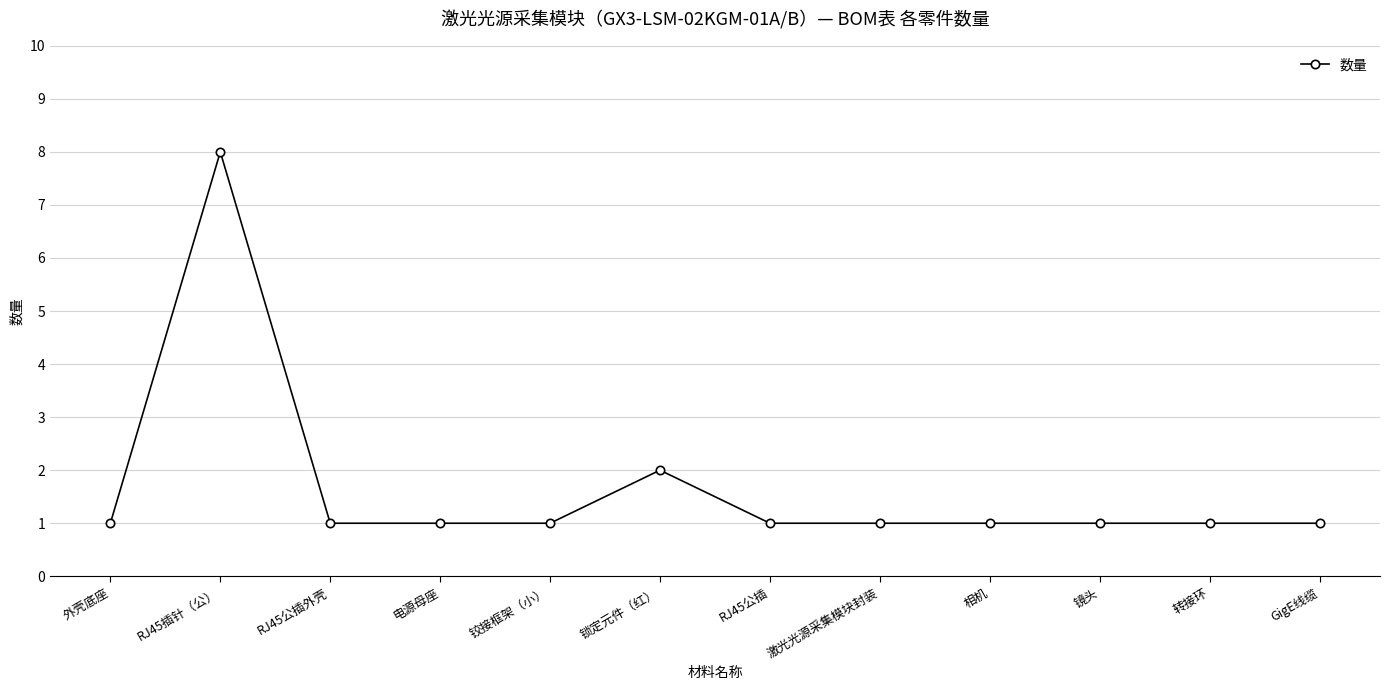

What is the sum of all values?

20